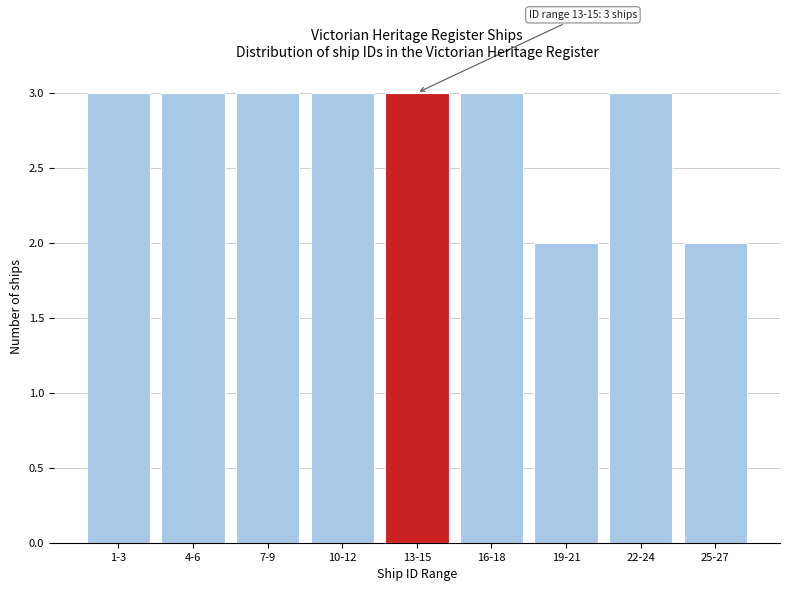

Reading left to right, extract all data points from this chart.

1-3=3	4-6=3	7-9=3	10-12=3	13-15=3	16-18=3	19-21=2	22-24=3	25-27=2